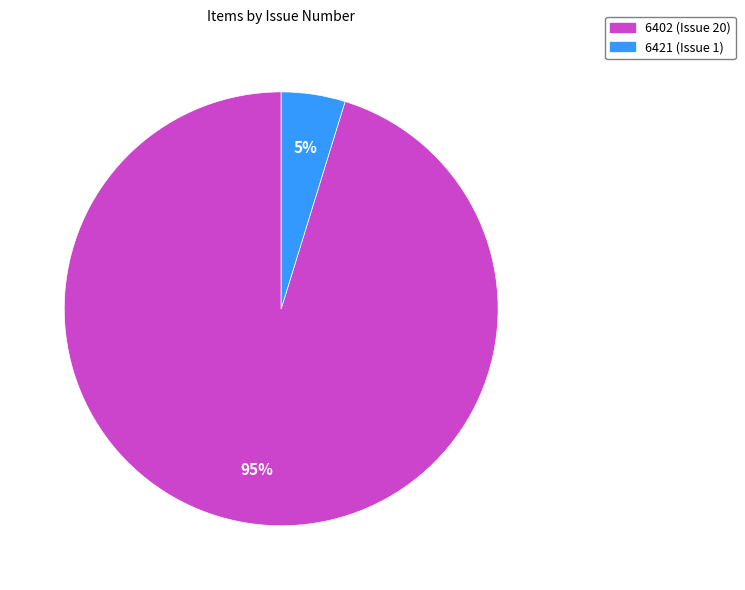

Count the number of slices in the pie.

2